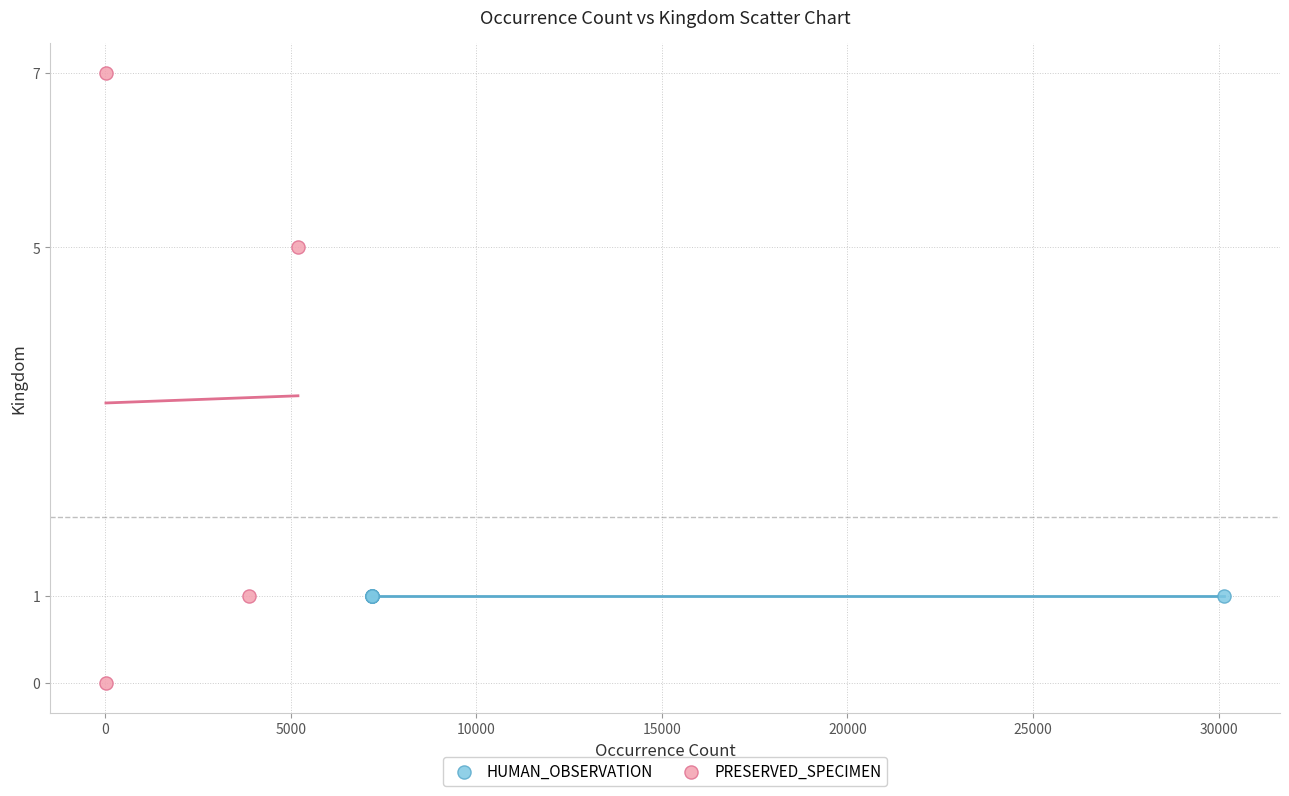

Which series contains the highest Y value?

PRESERVED_SPECIMEN